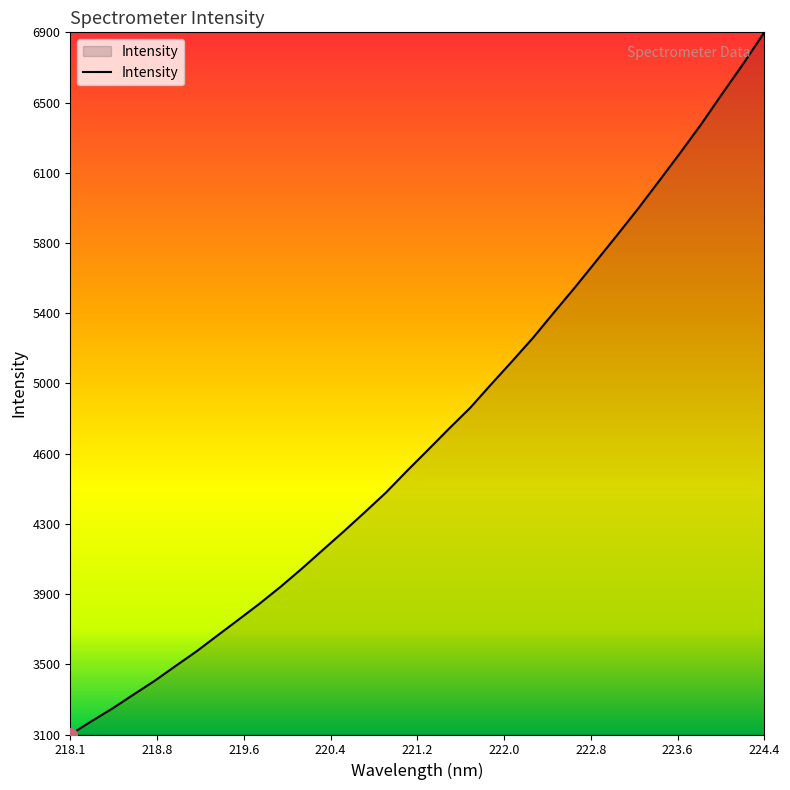

What is the difference between the maximum and second lowest values?

3678.4